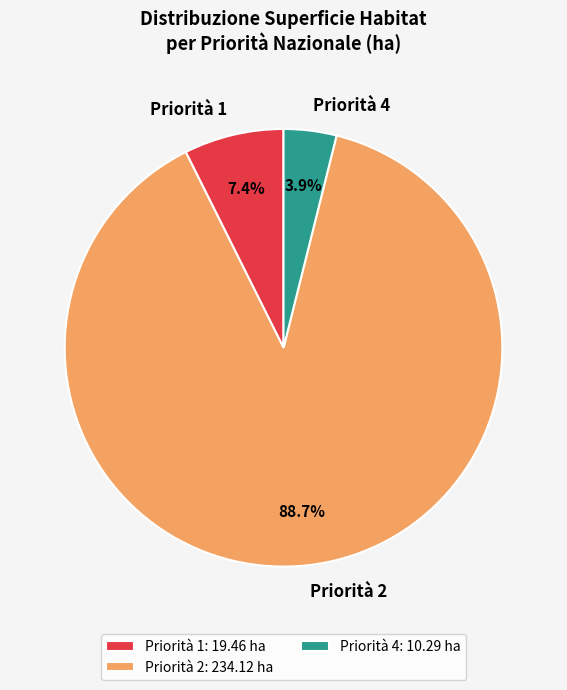

Combined, what portion of the pie is Priorità 4 and Priorità 1?

11.3%